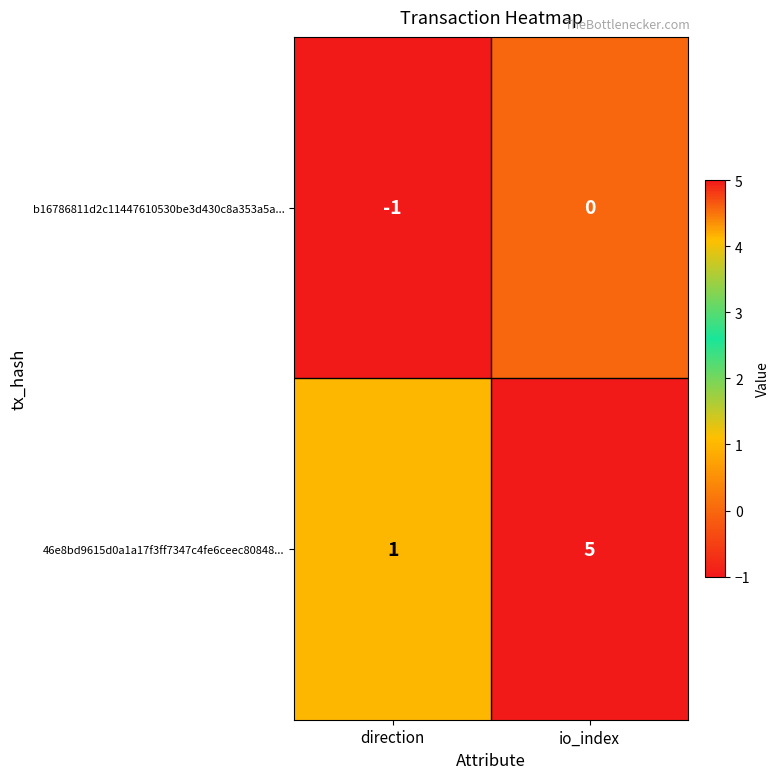

The value of b16786811d2c11447610530be3d430c8a353a5a... at io_index is -1. True or false?

False